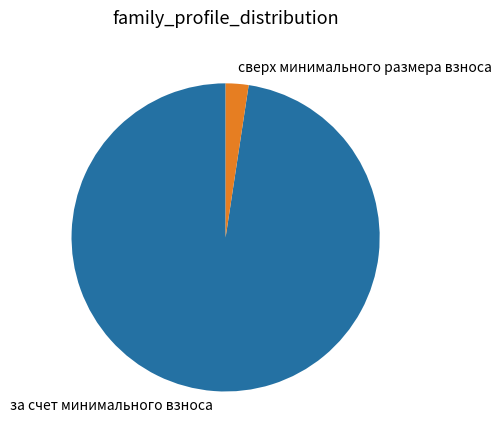

Is за счет минимального взноса the majority of the pie?

Yes